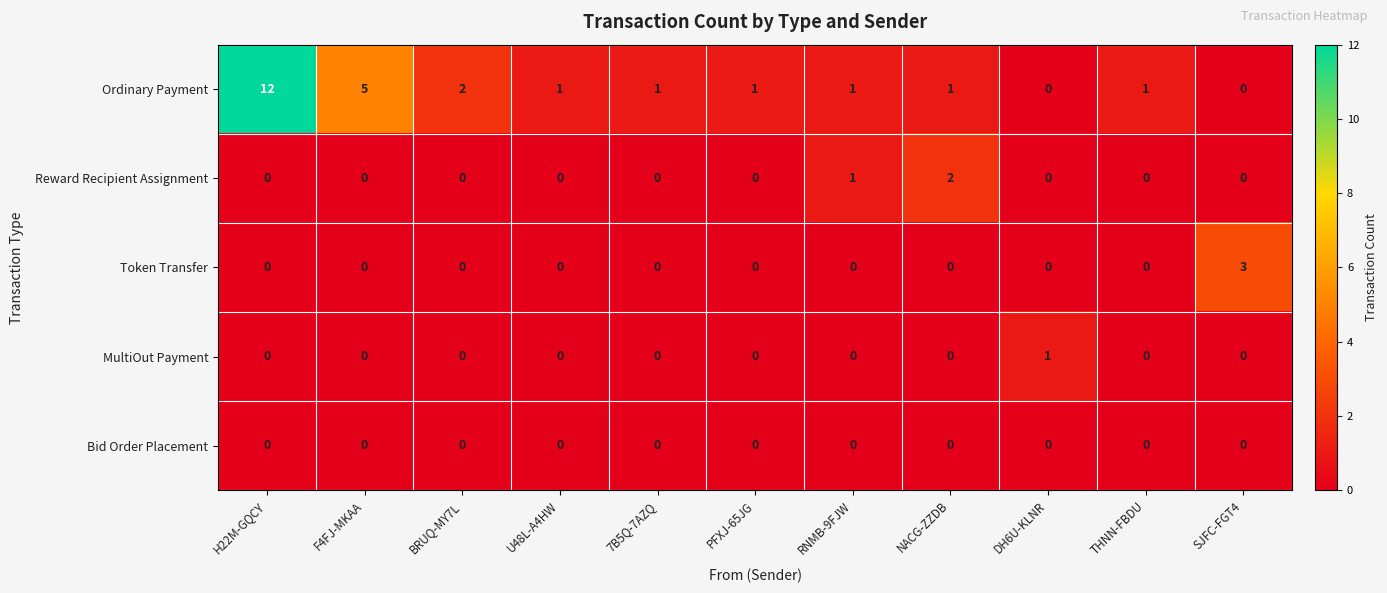

At which category is the sum across all series the highest?

H22M-GQCY